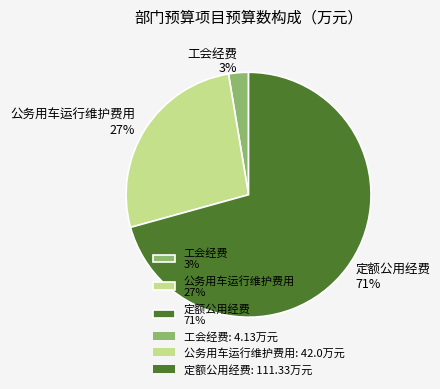

Between 定额公用经费 71% and 工会经费 3%, which is larger?

定额公用经费 71%